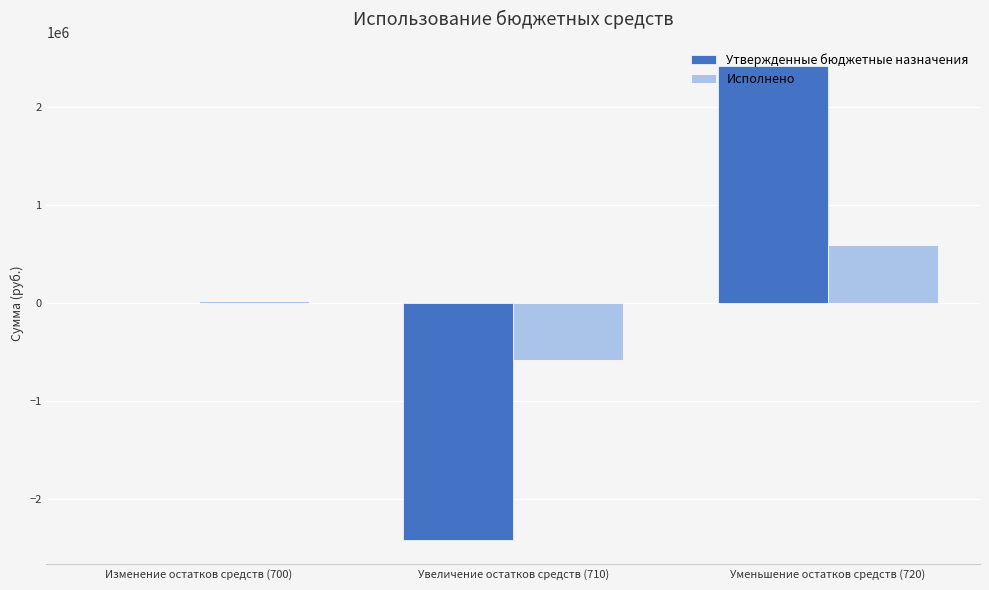

Count the number of categories in the chart.

3